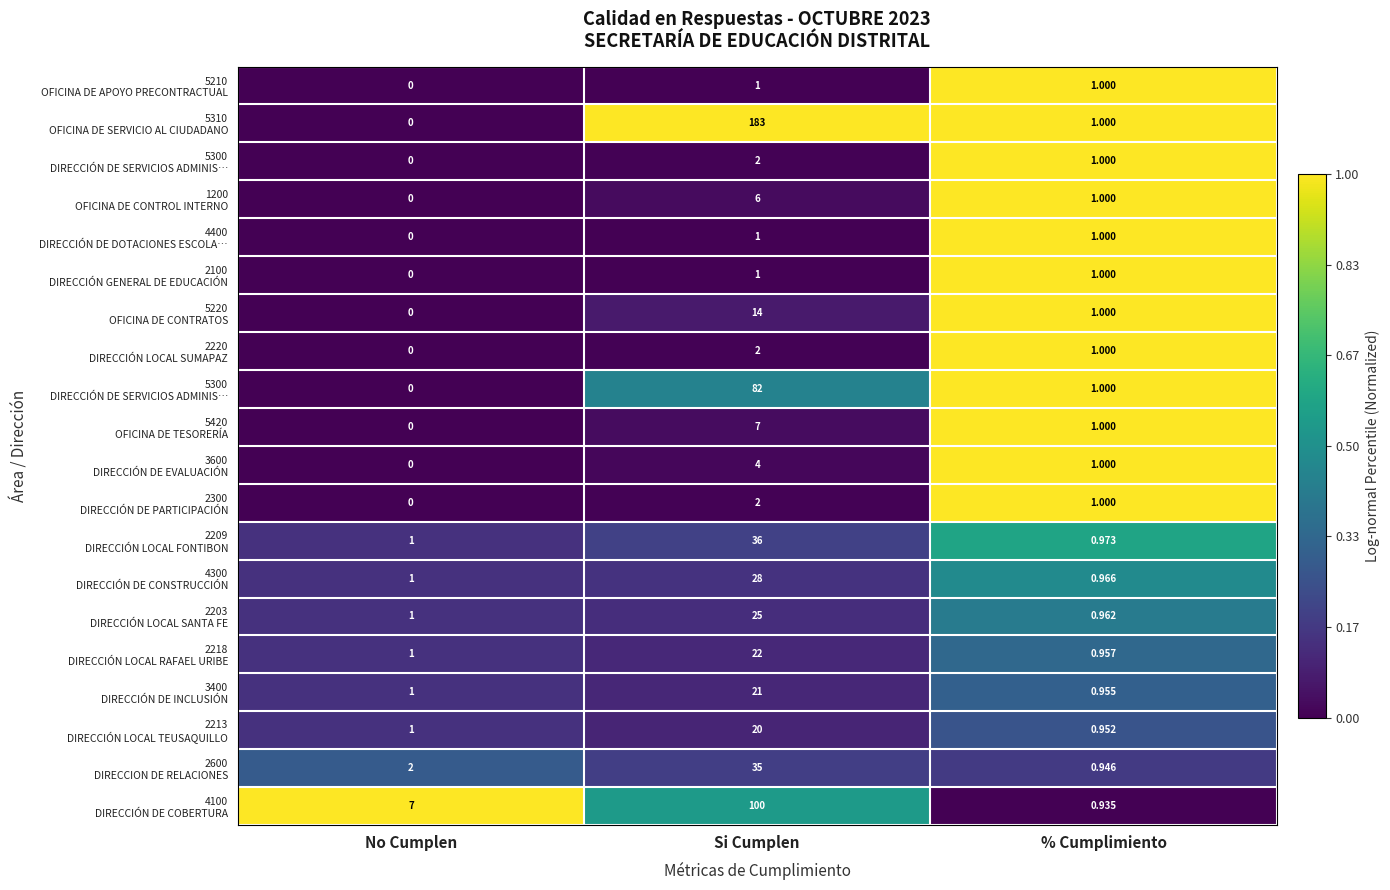

Between Si Cumplen and No Cumplen, which is larger?

Si Cumplen